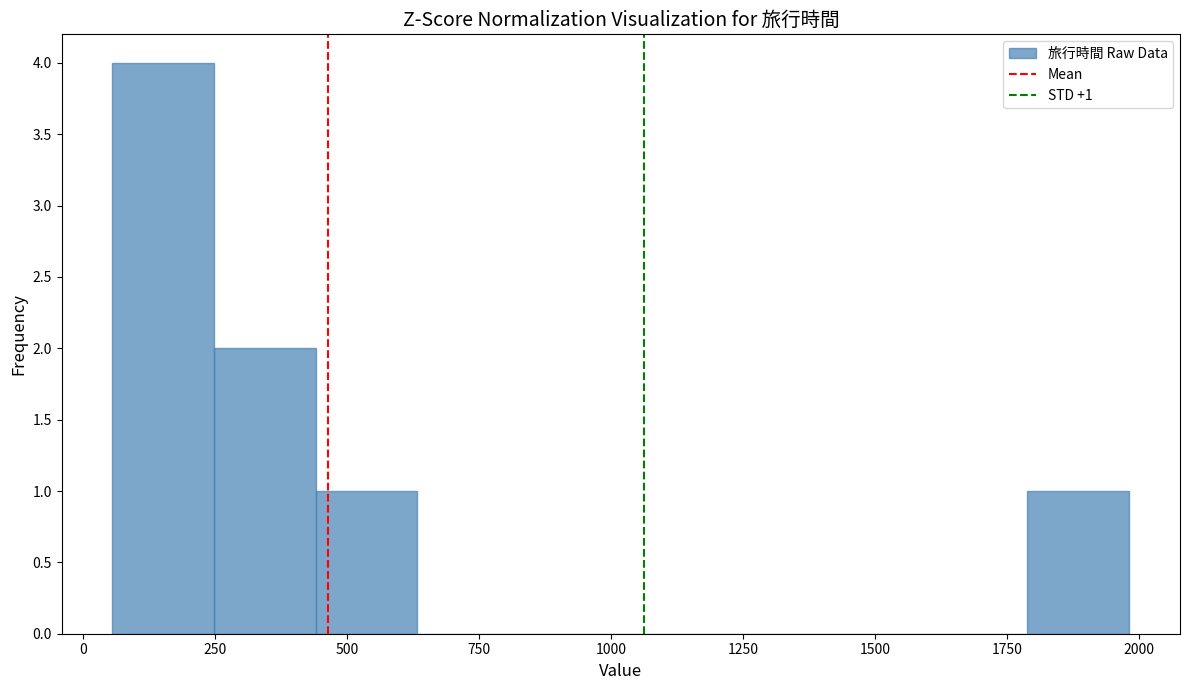

Read against the x-axis, roughly where is the centre of the tallest bar?

150